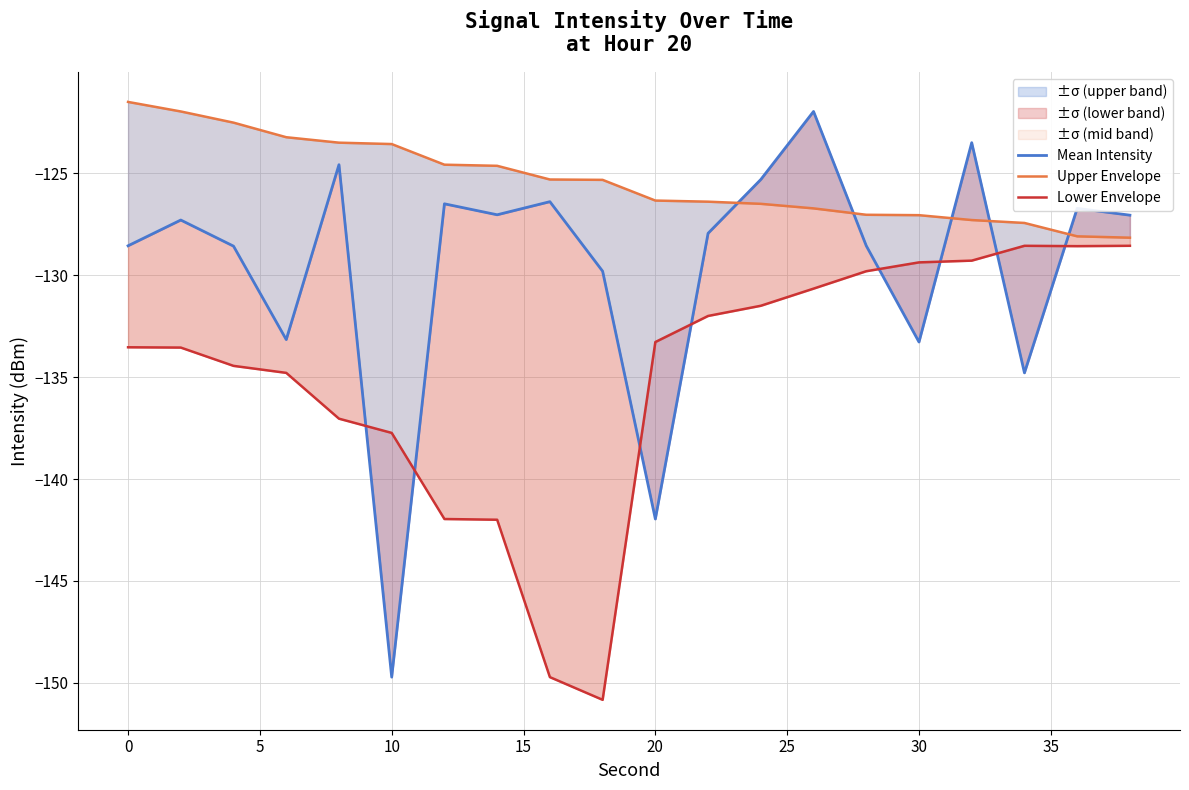

How many values in the Lower Envelope series exceed -133?

9